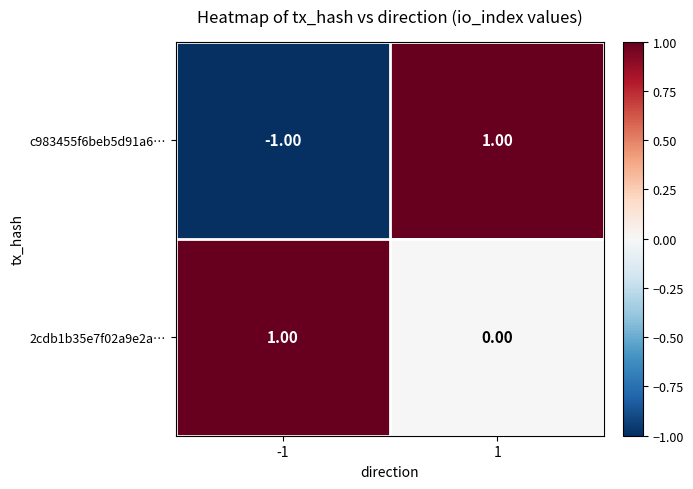

Between -1 and 1, which series saw the biggest shift?

c983455f6beb5d91a6…